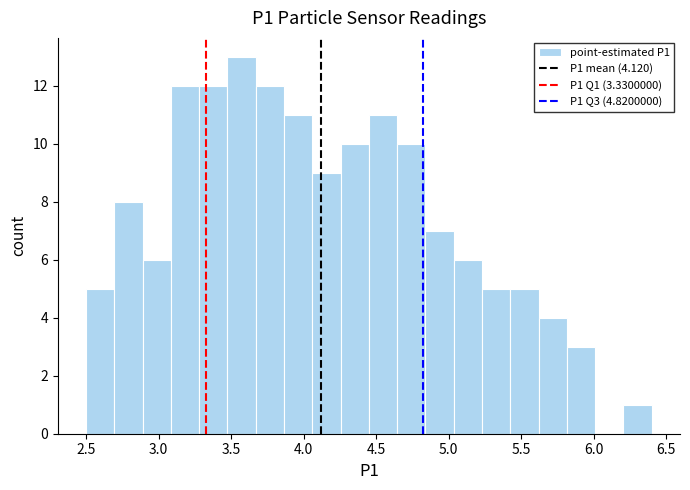

Around what value on the x-axis is the tallest bar? Give the approximate position of its centre, as read against the axis.

3.55